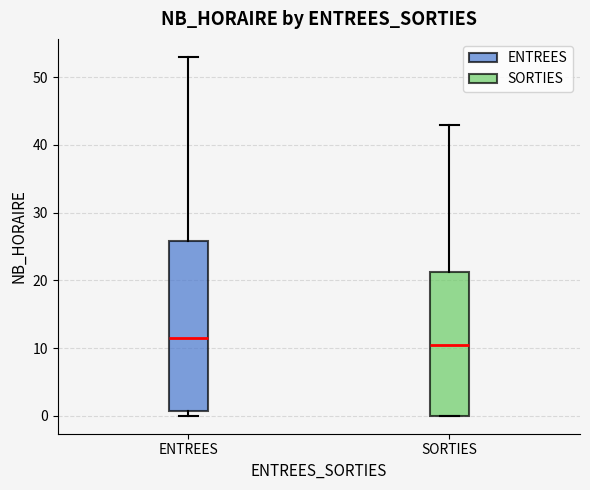

Where is the lower edge of the box for SORTIES on the y-axis? The values are not printed on the chart, so give them approximately, as read against the axis.

0